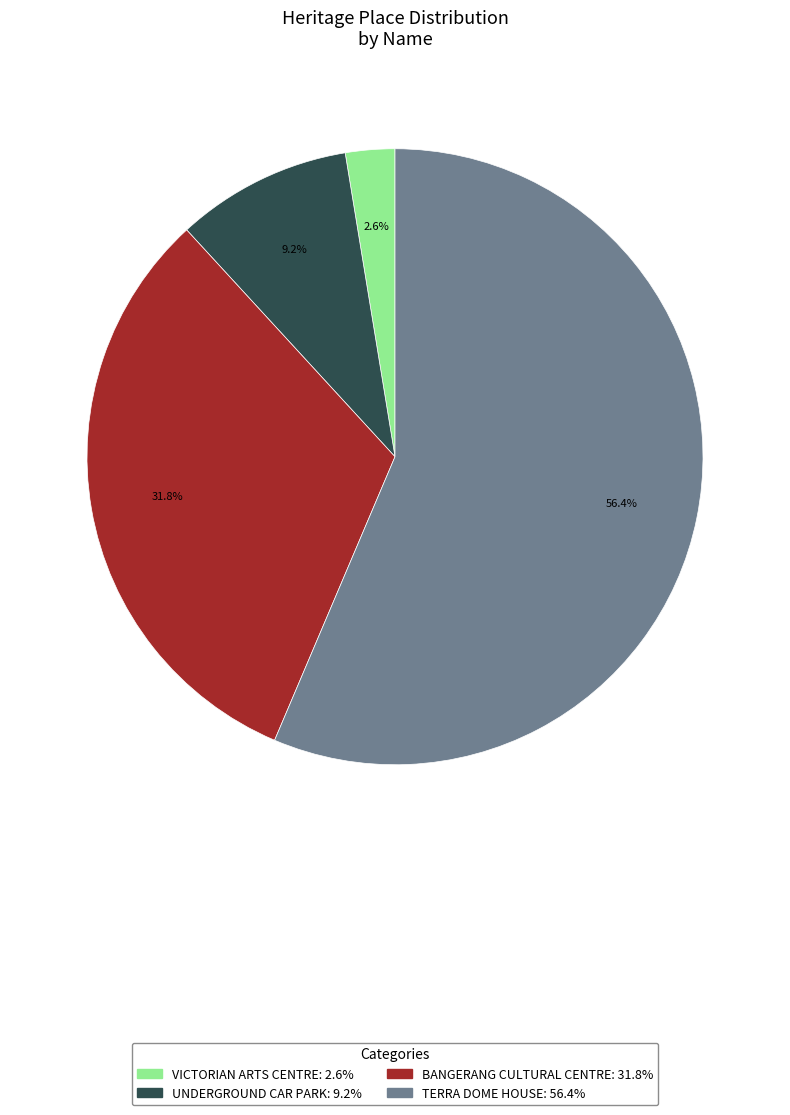

To the nearest percent, what portion does VICTORIAN ARTS CENTRE represent?

3%